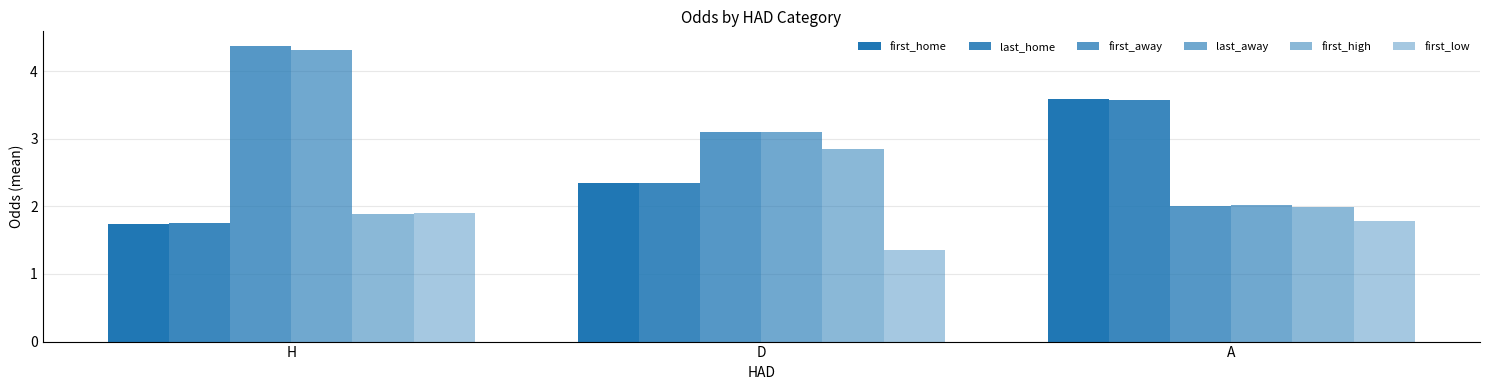

Which series has the largest total across all categories?

first_away